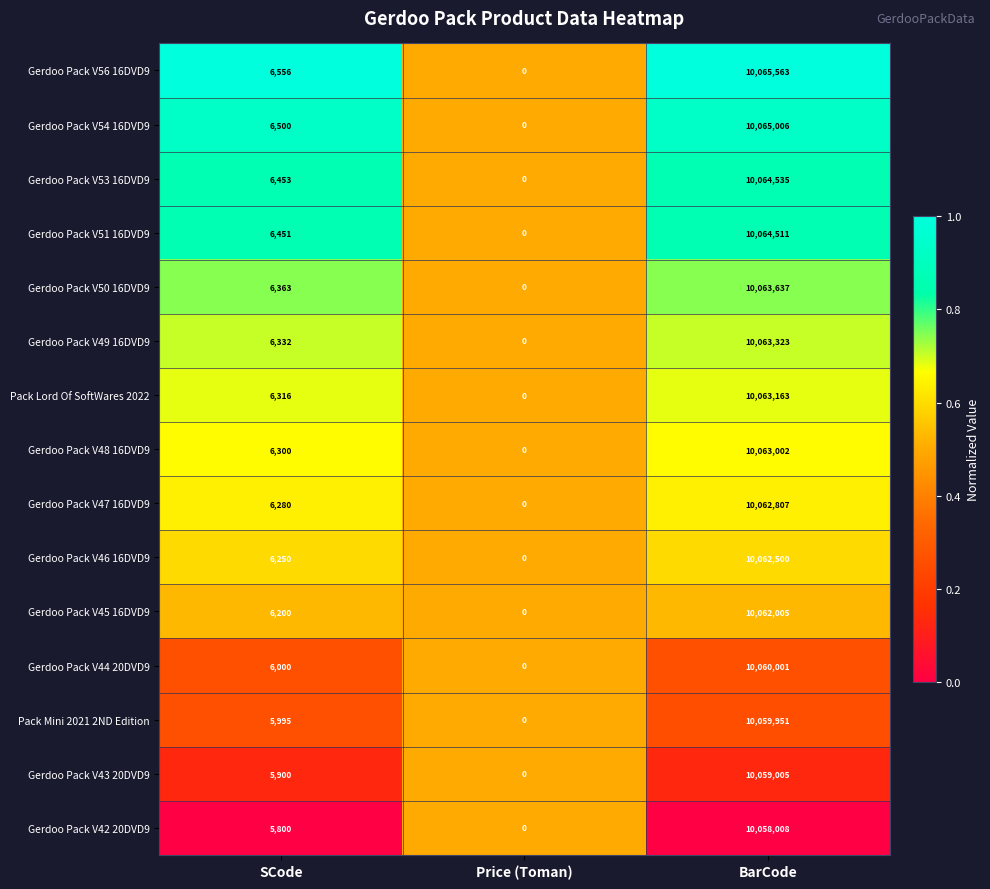

True or false: Gerdoo Pack V45 16DVD9 has a value of 10062005 at BarCode.

True